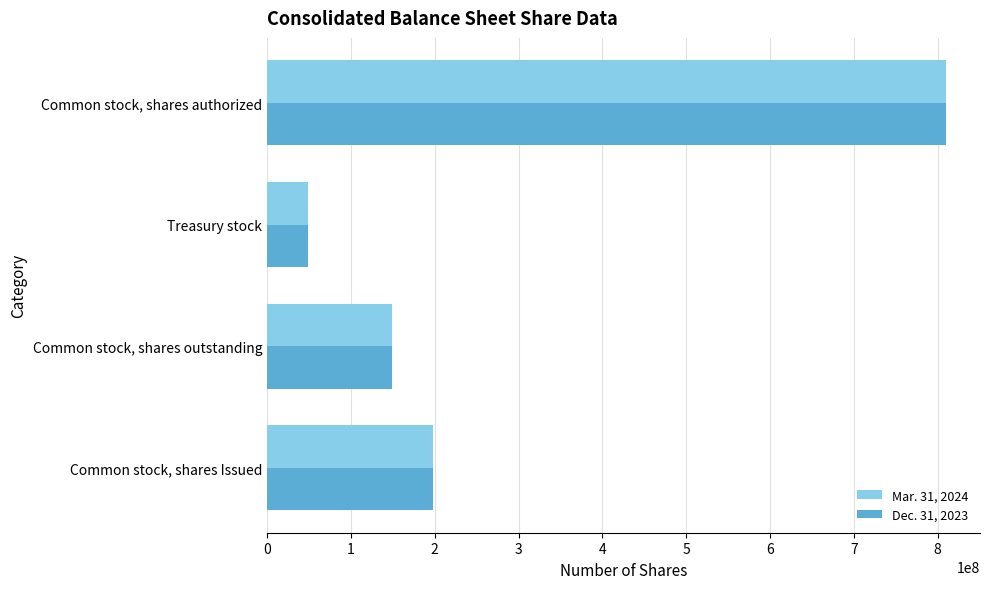

Where is Mar. 31, 2024 nearest to the value 429466193?

Common stock, shares Issued